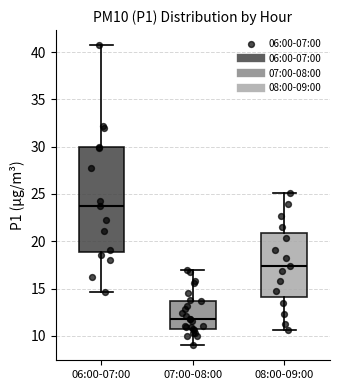

Which box has the highest median line?

06:00-07:00